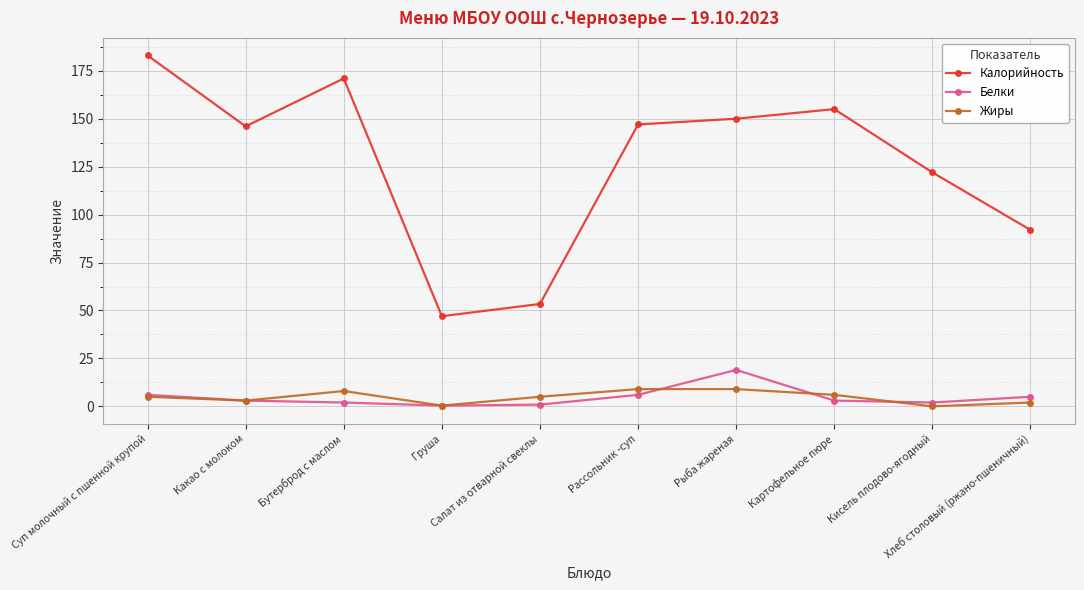

What are all the series names shown in the legend?

Калорийность, Белки, Жиры